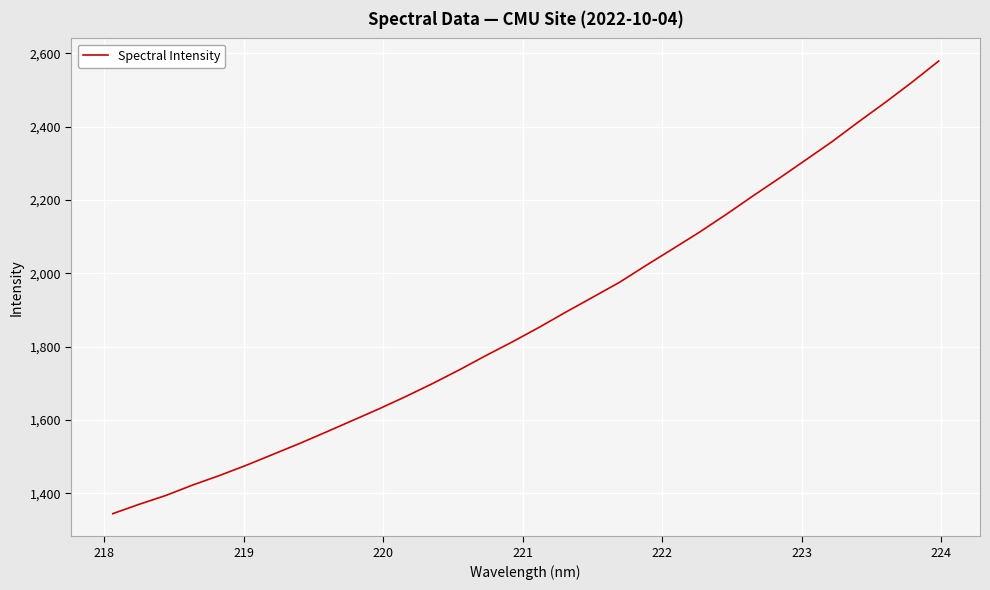

What is the difference between the maximum and minimum values?

1234.8